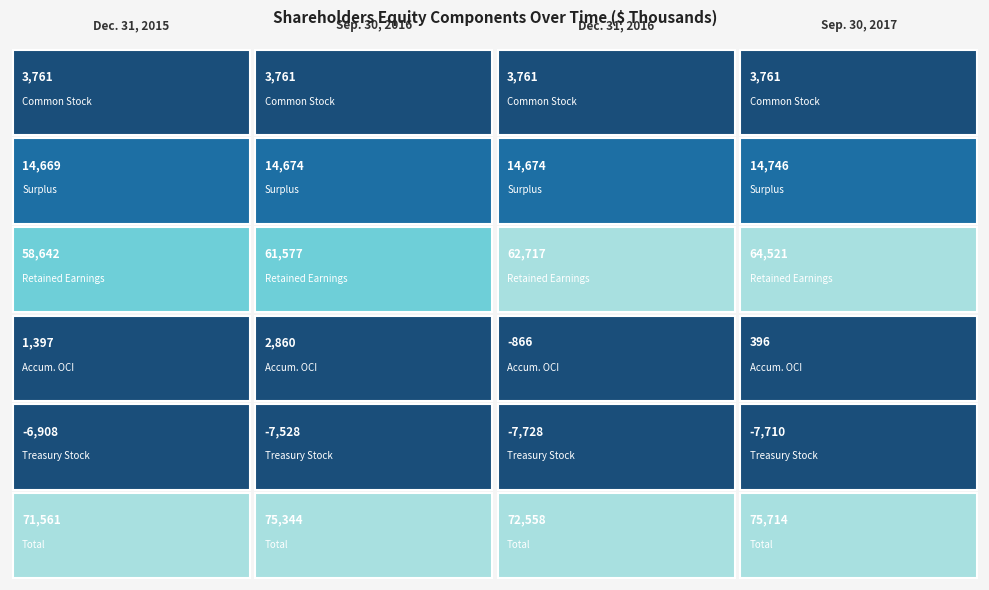

List the labels in order of Accumulated Other Comprehensive Income value, largest first.

Sep. 30, 2016, Dec. 31, 2015, Sep. 30, 2017, Dec. 31, 2016